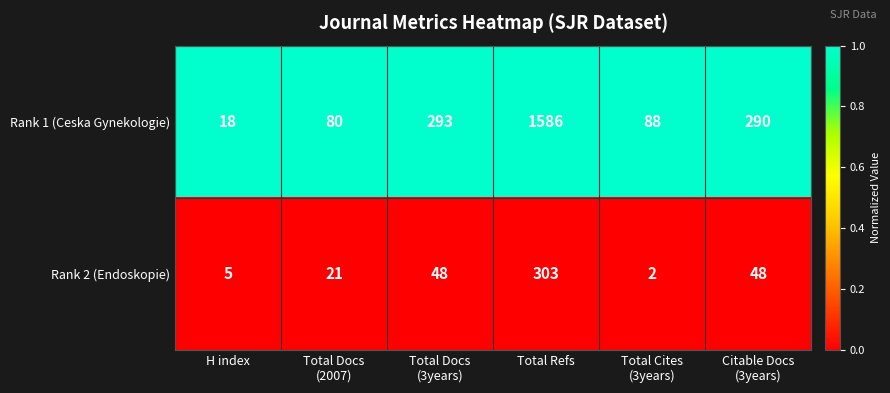

List the series in order of their overall mean, highest first.

Rank 1 (Ceska Gynekologie), Rank 2 (Endoskopie)